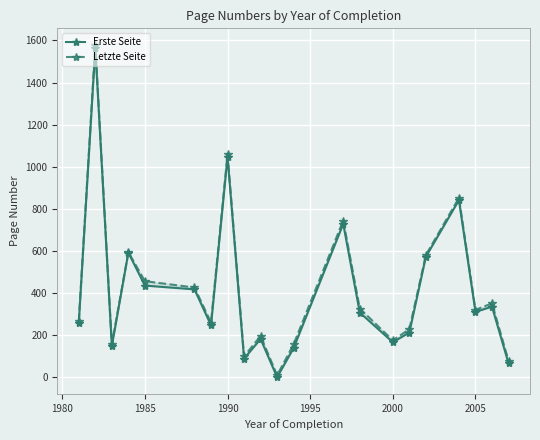

Does the chart display data point markers on the line(s)?

Yes